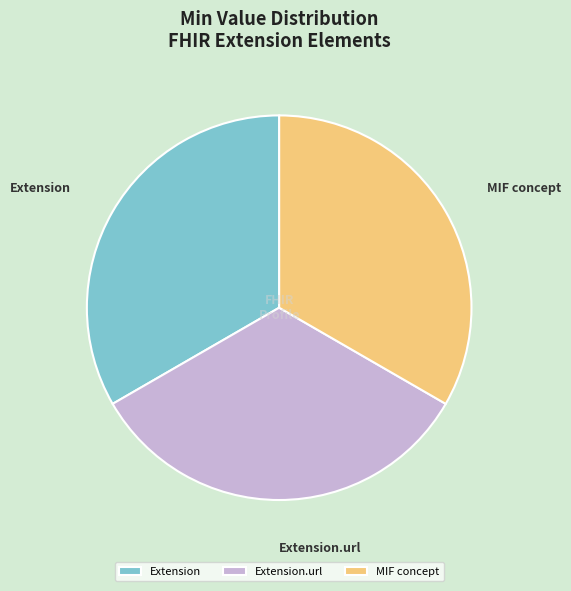

Count the number of slices in the pie.

3